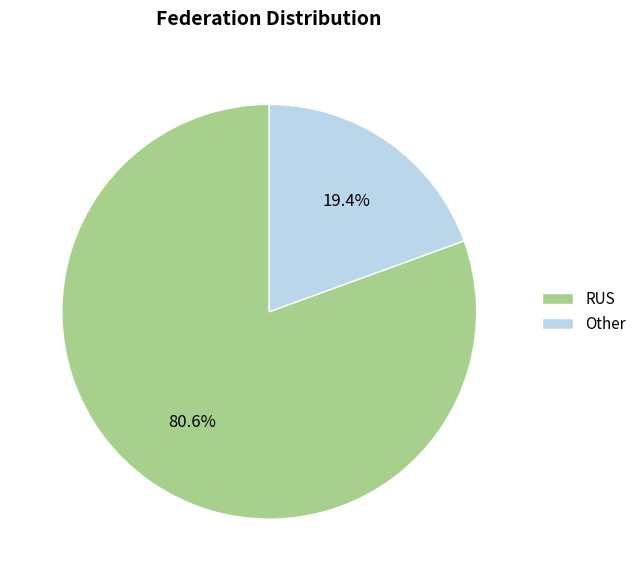

Between RUS and Other, which is larger?

RUS